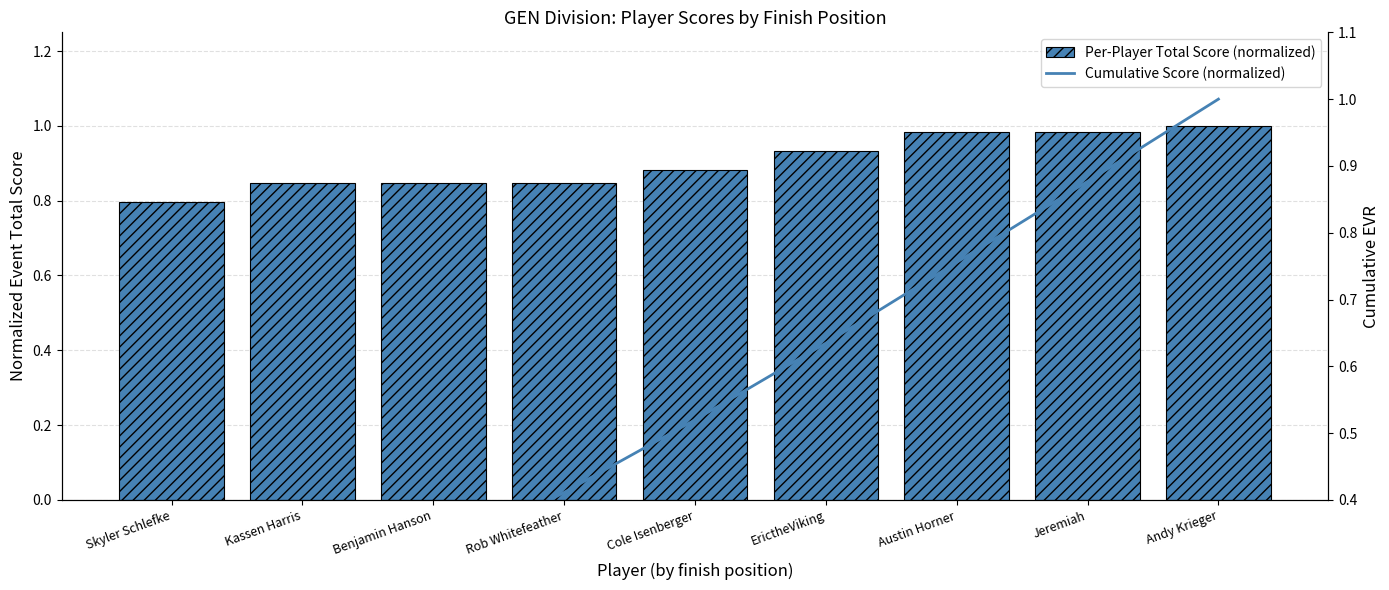

What is the spread (max minus min) of values at Benjamin Hanson?

0.5